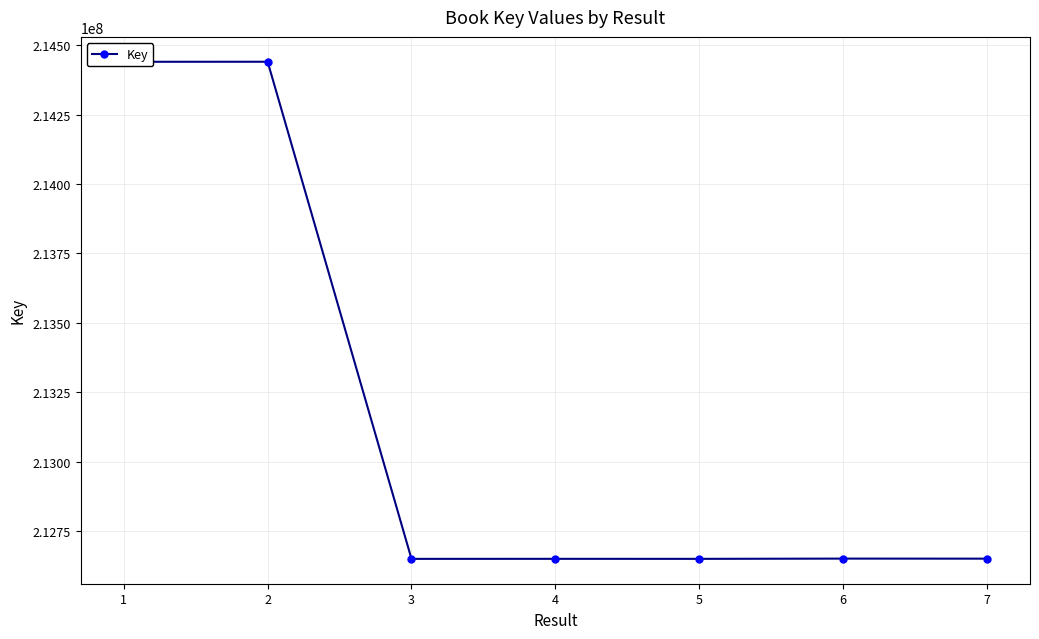

What is the average value?

213162357